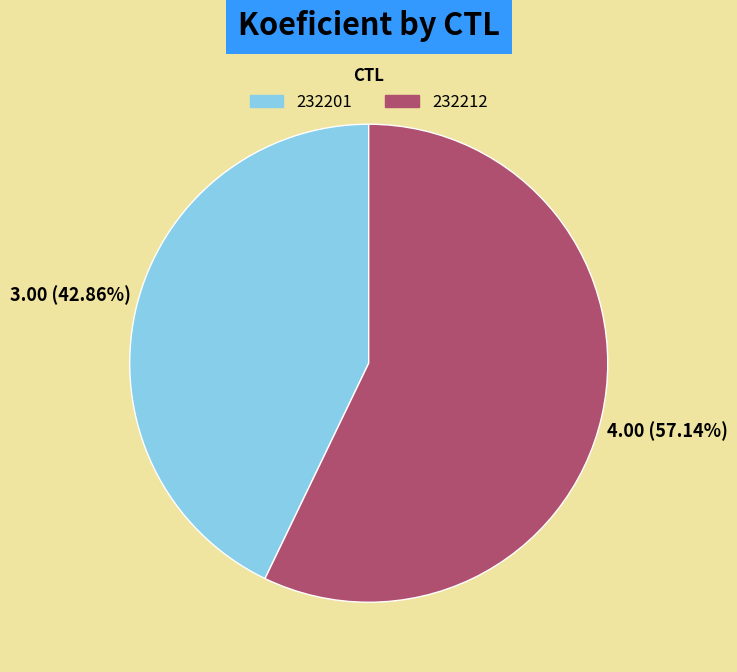

Does any single category account for the majority?

Yes